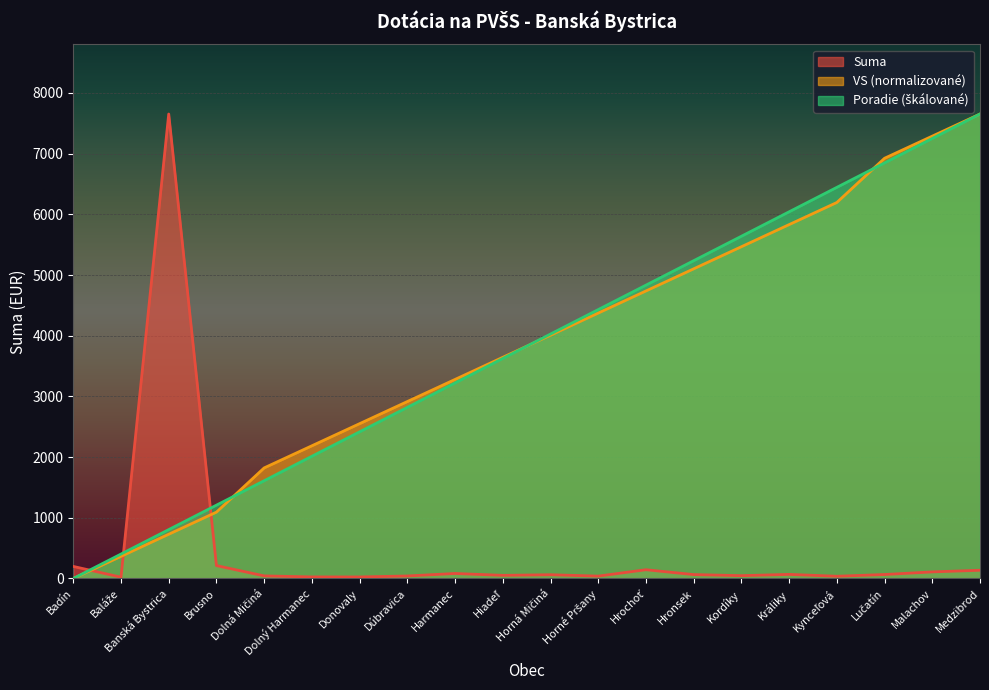

Does the chart display data point markers on the line(s)?

No